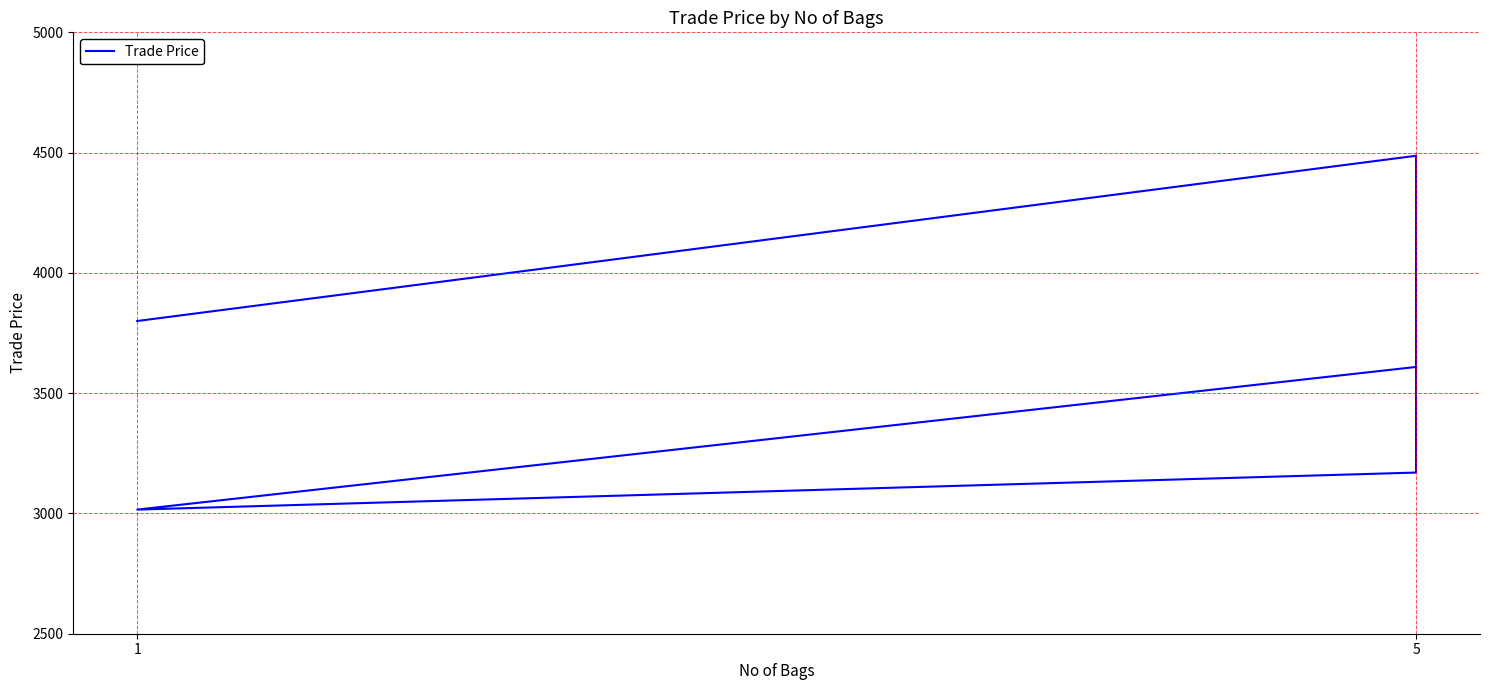

Reading right to left, extract all data points from this chart.

3609.0	3016.0	3170.0	4486.9	3800.0